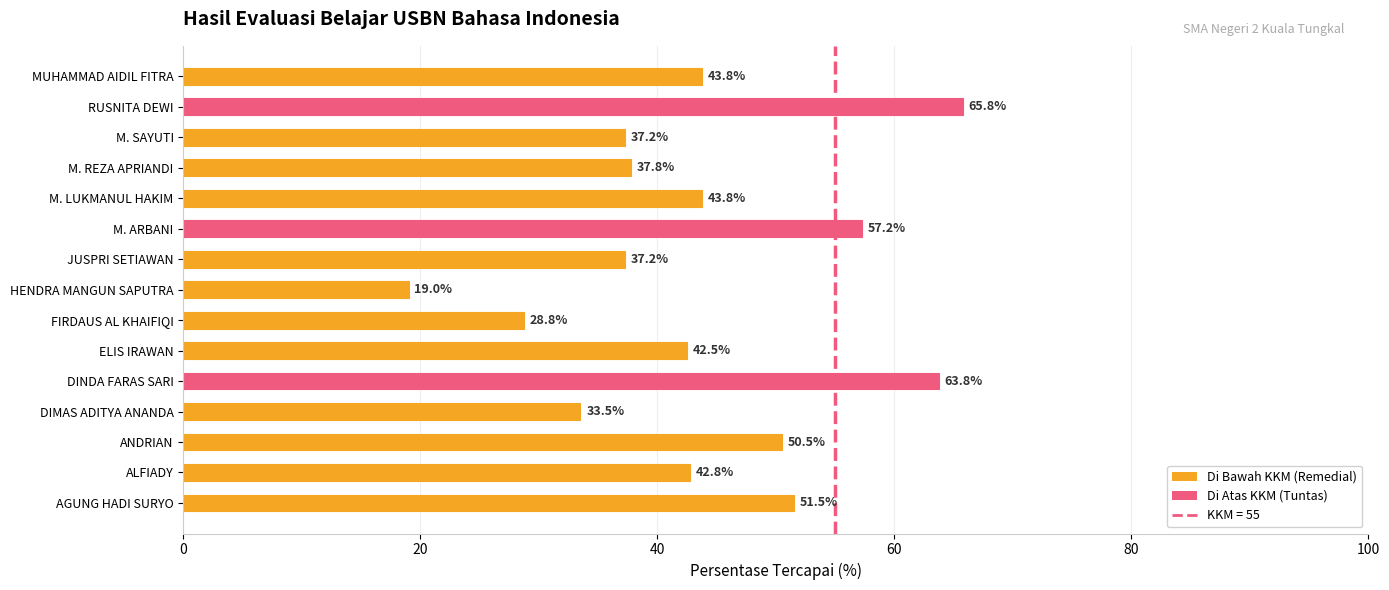

Approximately how many times larger is the value at DINDA FARAS SARI compared to ANDRIAN?

1.3